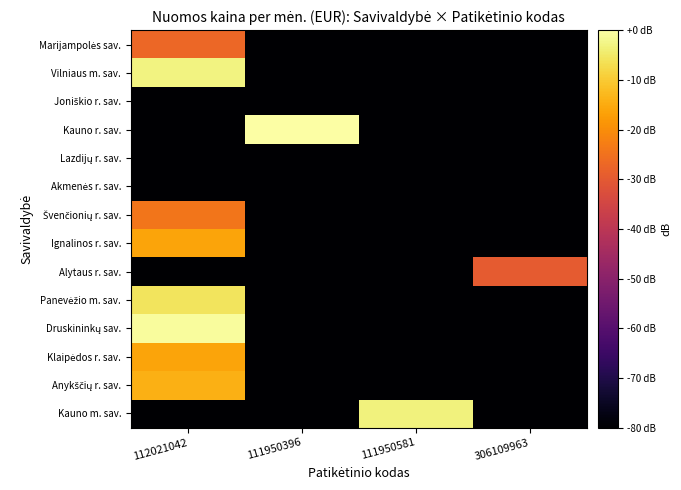

Count the number of data series in this chart.

14